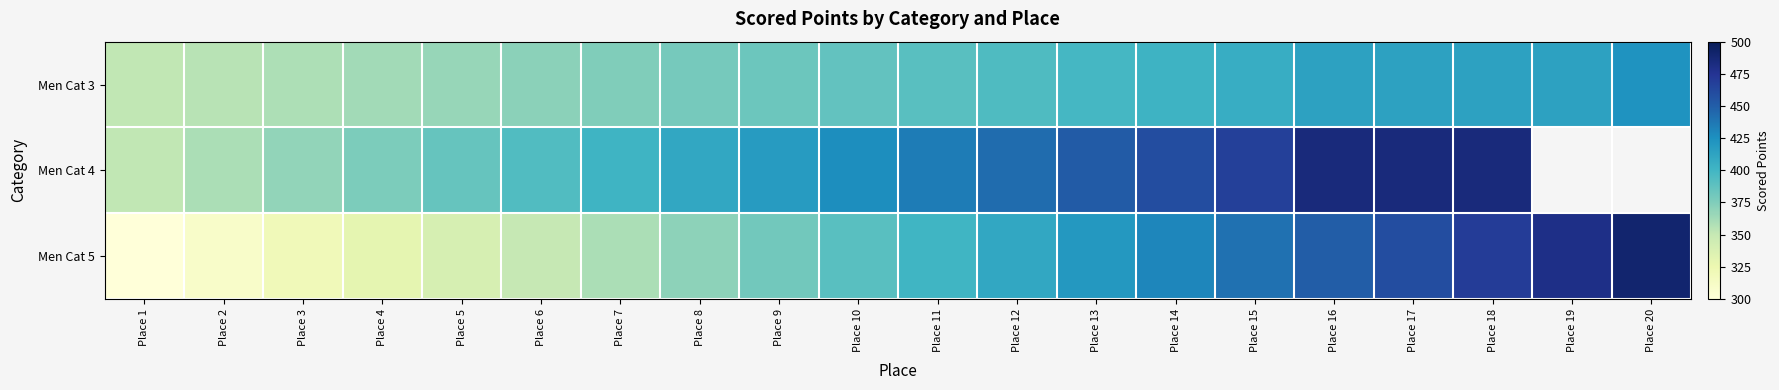

Which series has the largest total across all categories?

Men Cat 5